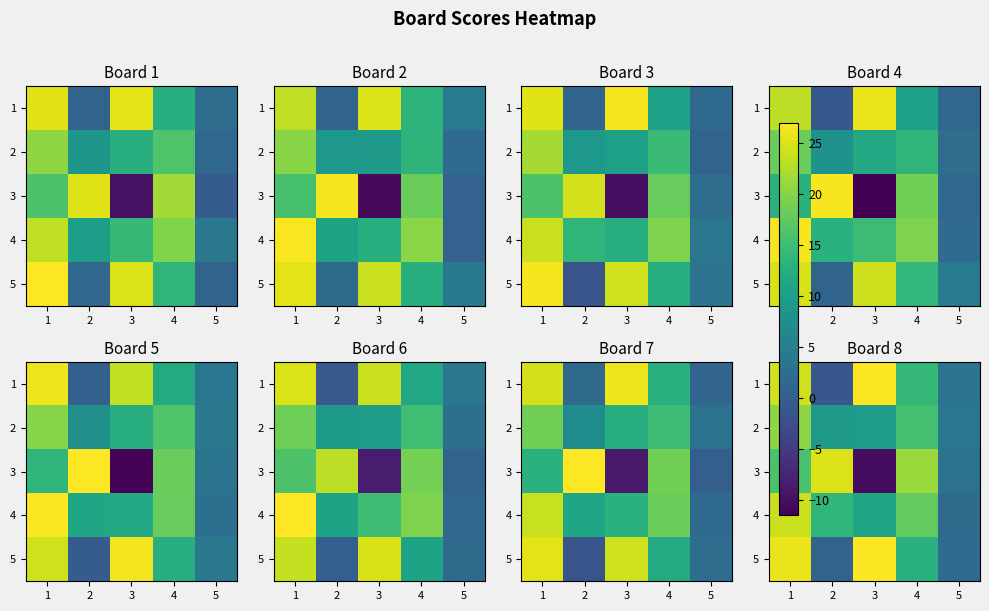

Rank the categories by row_4 value from lowest to highest.

2, 5, 4, 1, 3